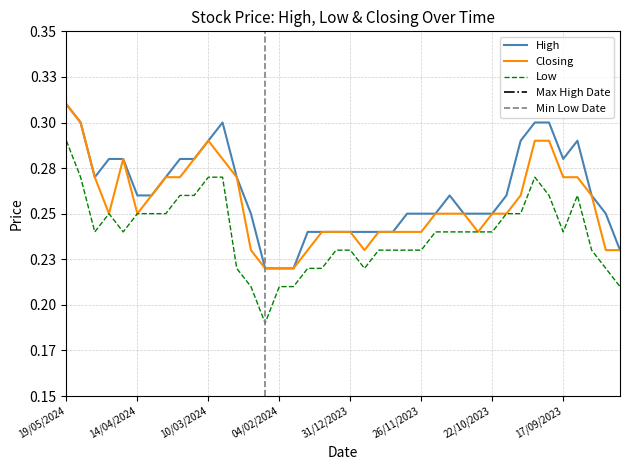

What position from the left is 21/01/2024?

18